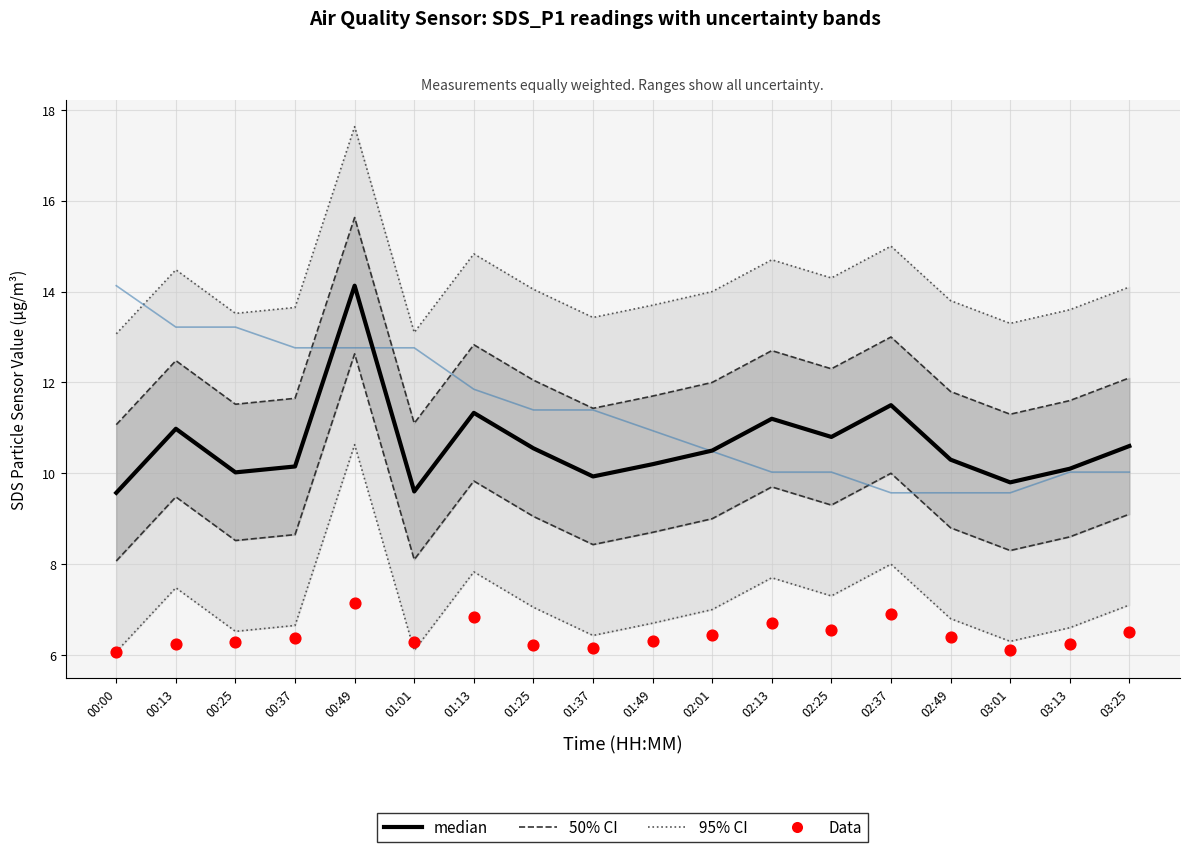

Which series reaches the minimum Y coordinate?

Data (SDS_P2)